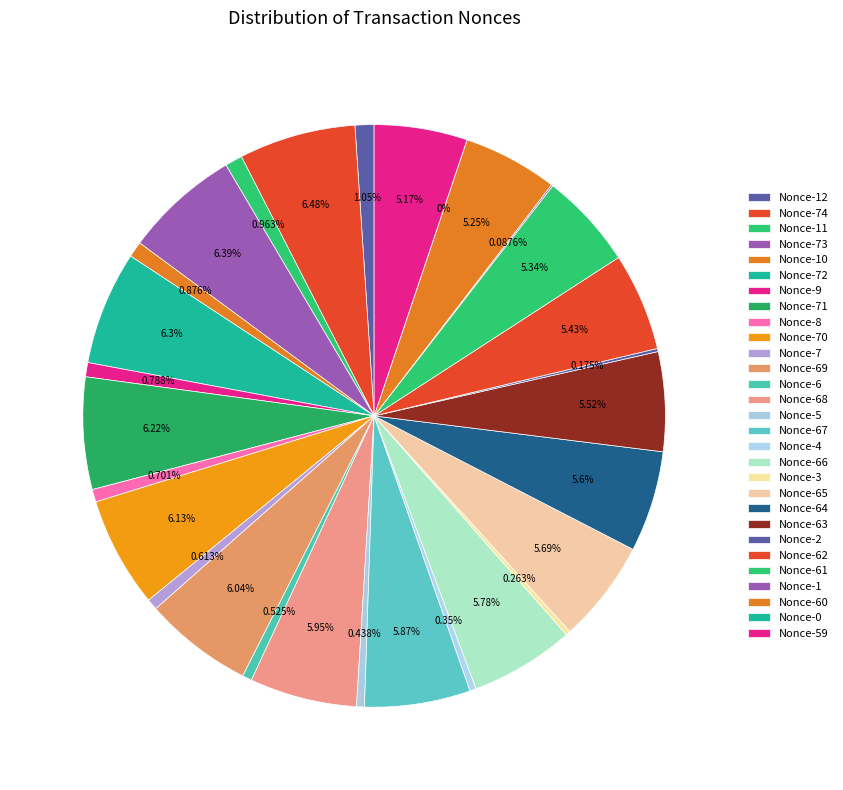

Is there a majority slice in this chart?

No